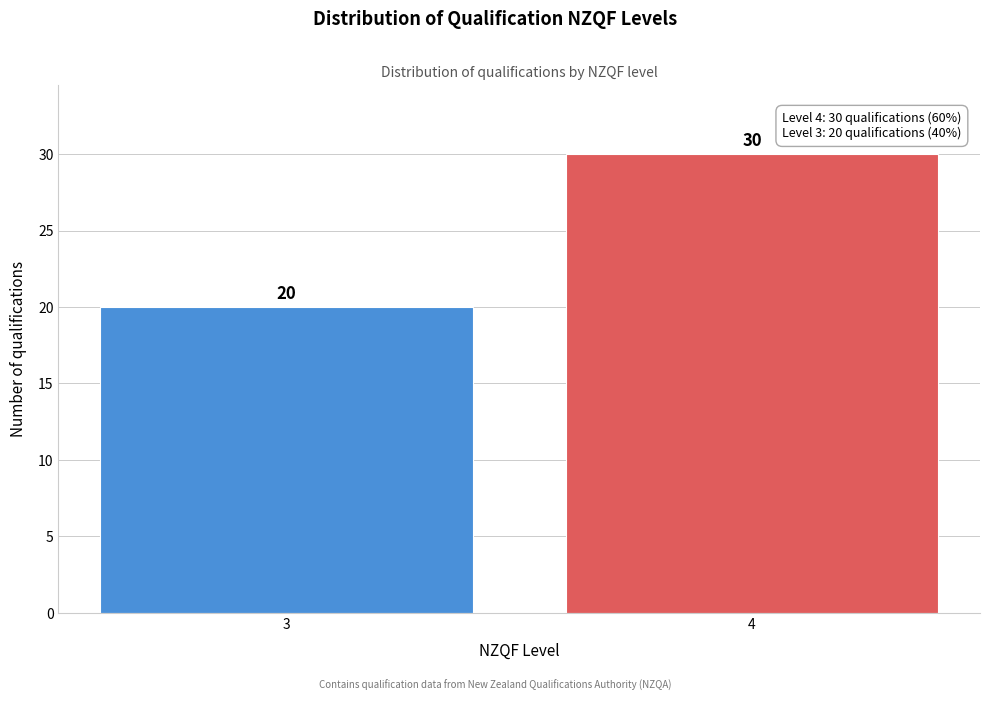

Reading right to left, extract all data points from this chart.

4=30	3=20